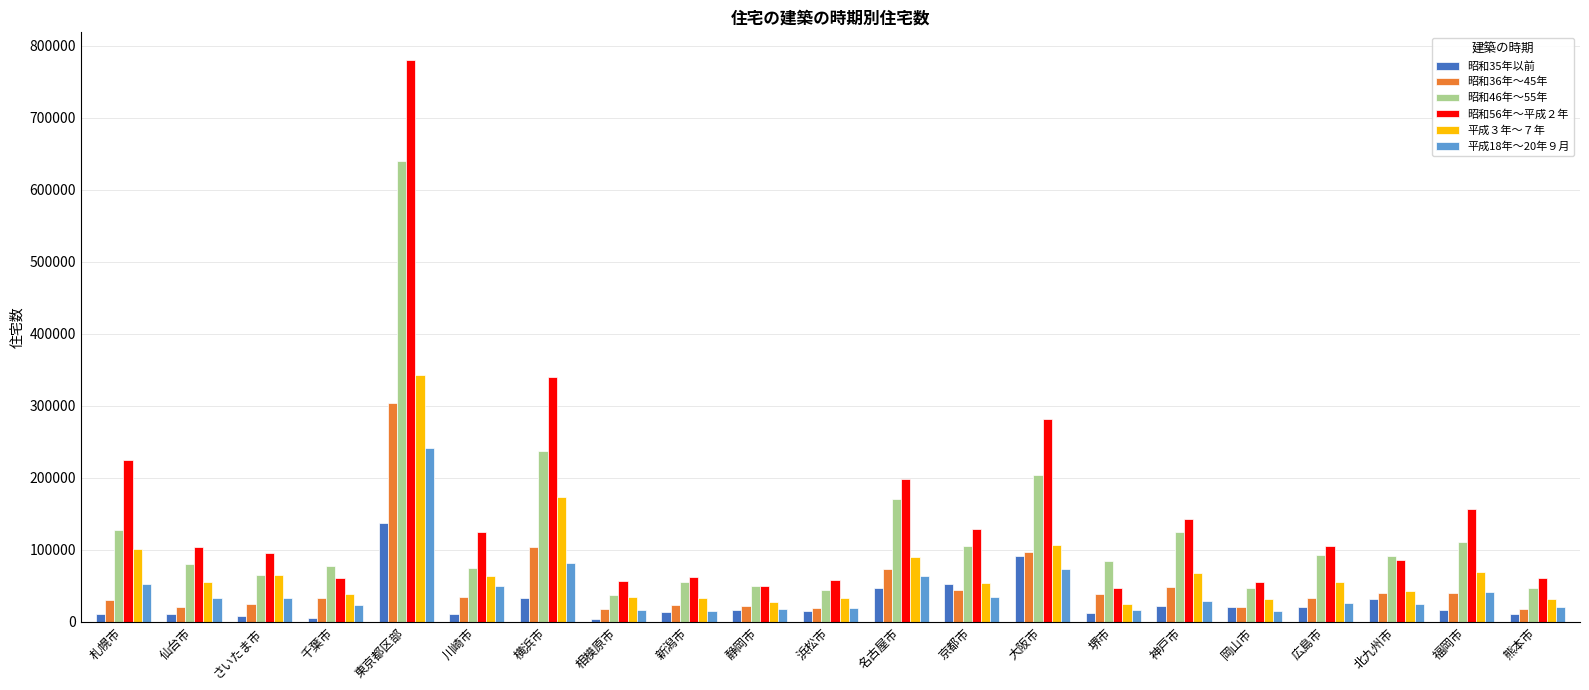

Rank the series by their maximum value, from lowest to highest.

昭和35年以前, 平成18年～20年９月, 昭和36年～45年, 平成３年～７年, 昭和46年～55年, 昭和56年～平成２年